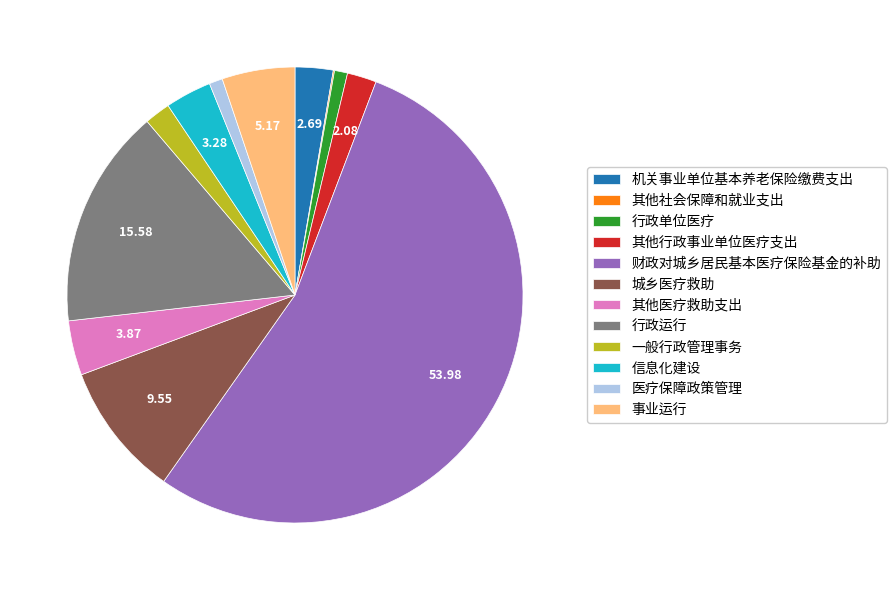

Is the sum of 其他行政事业单位医疗支出 and 一般行政管理事务 greater than half?

No